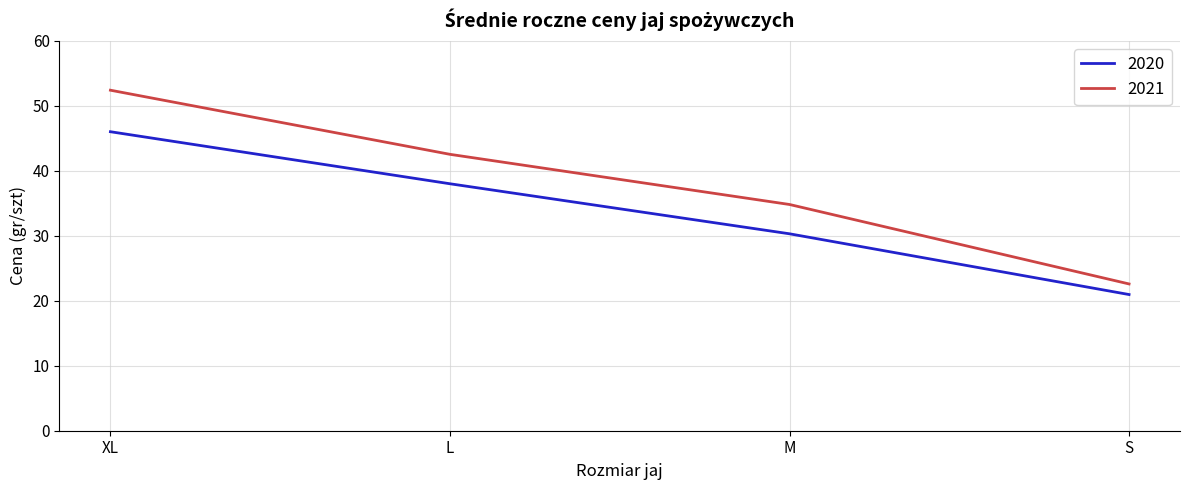

Reading left to right, list all the values displayed in this chart.

2020: XL=46.0	L=38.0	M=30.3	S=21.0
2021: XL=52.4	L=42.5	M=34.8	S=22.6